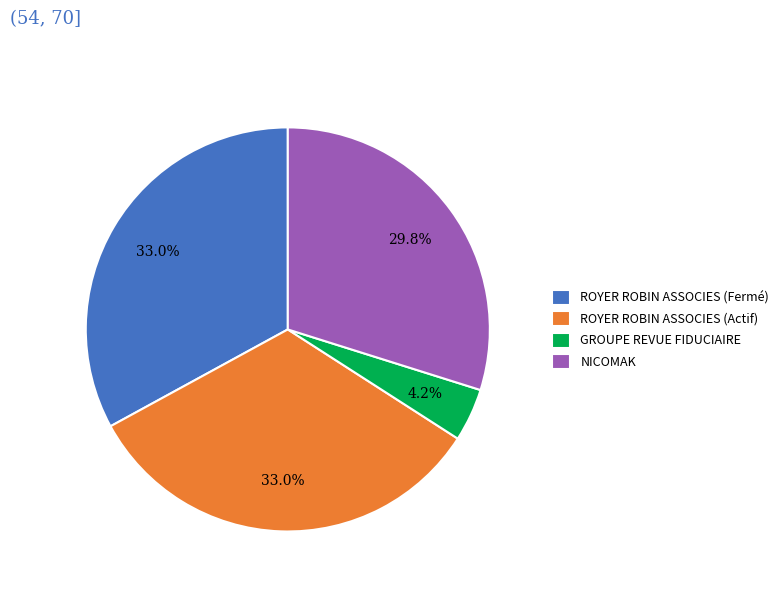

The NICOMAK slice represents 36% of the pie. True or false?

False